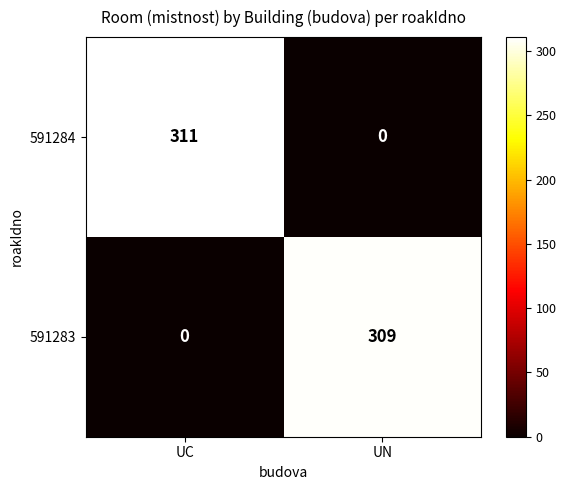

What is the spread (max minus min) of values at UN?

309